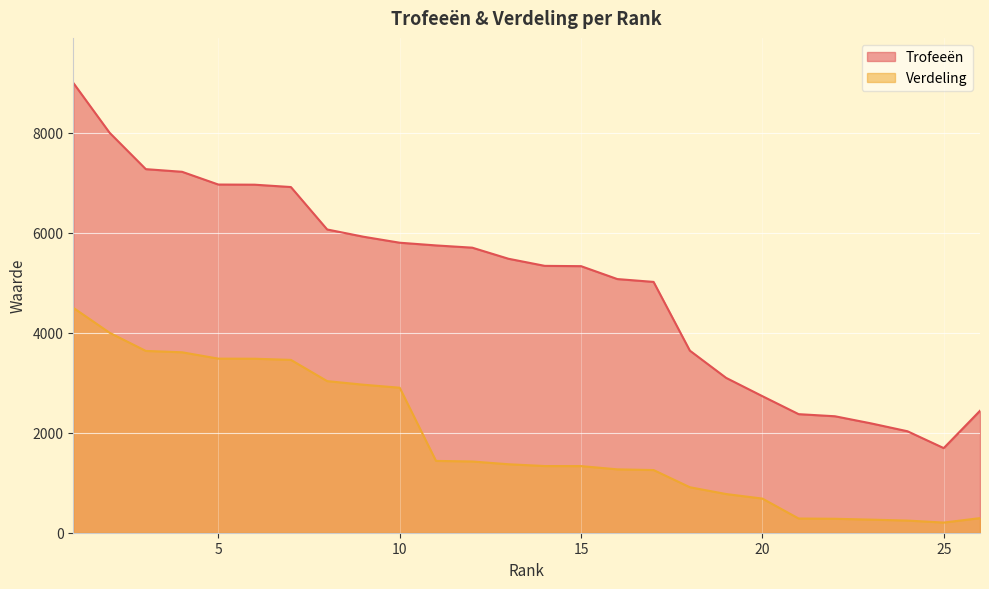

Which series has the largest range (max minus min)?

Trofeeën